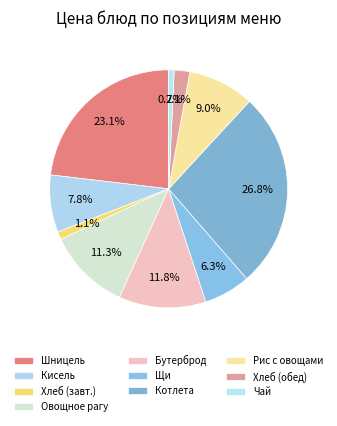

What percentage is NOT represented by Овощное рагу?

88.7%